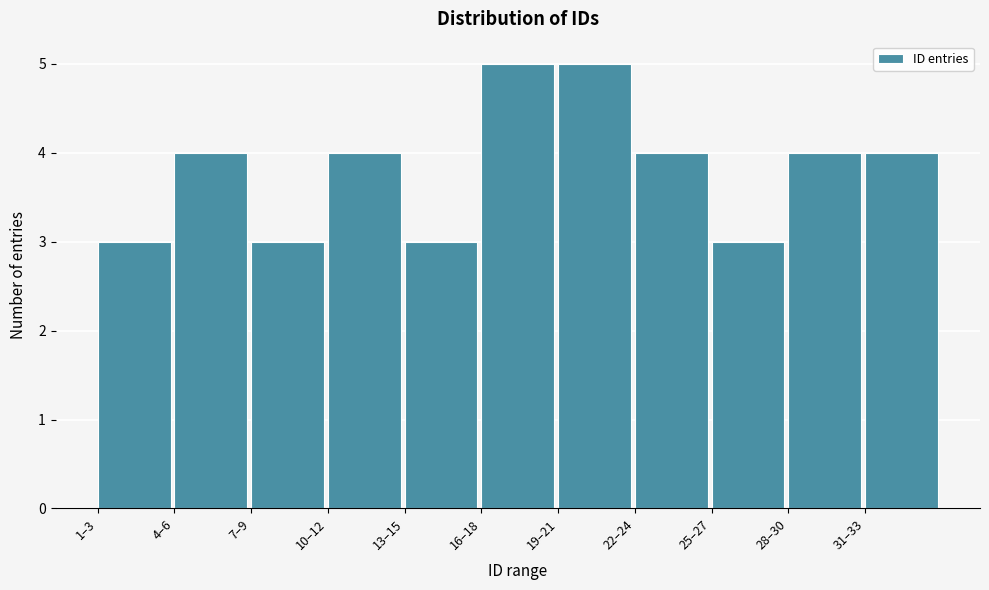

Reading right to left, what are all the values shown in this chart?

31–33=4	28–30=4	25–27=3	22–24=4	19–21=5	16–18=5	13–15=3	10–12=4	7–9=3	4–6=4	1–3=3